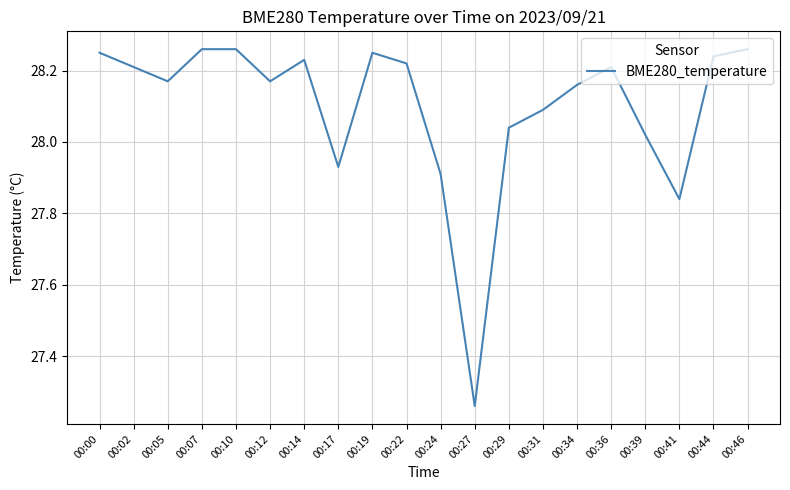

What is the sum of the values at 00:12 and 00:44?

56.4